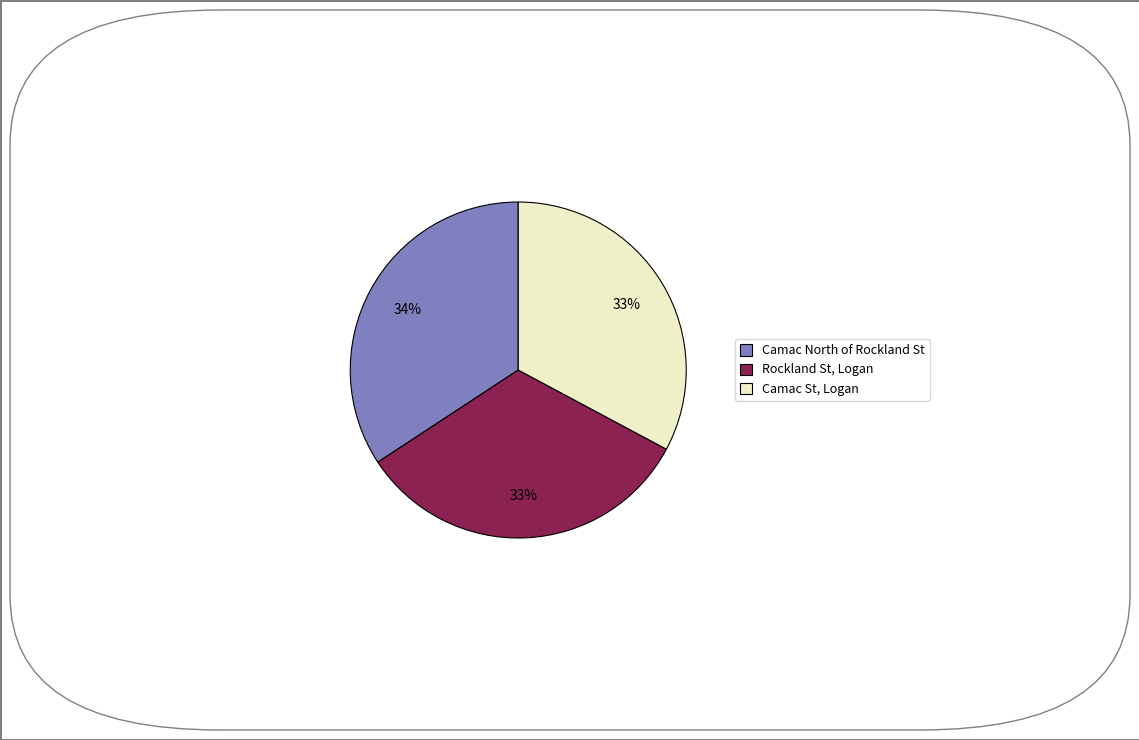

Combined, do Camac St, Logan and Camac North of Rockland St account for over 50%?

Yes